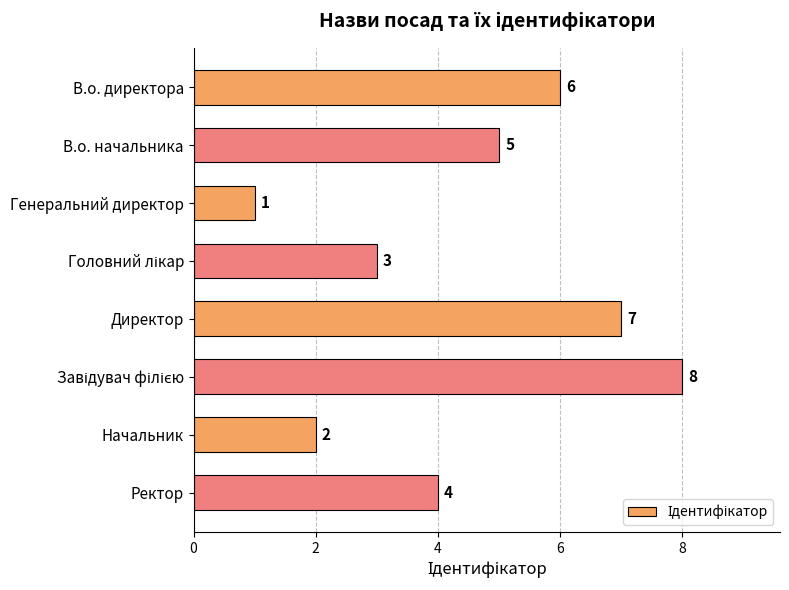

What is the sum of all values?

36